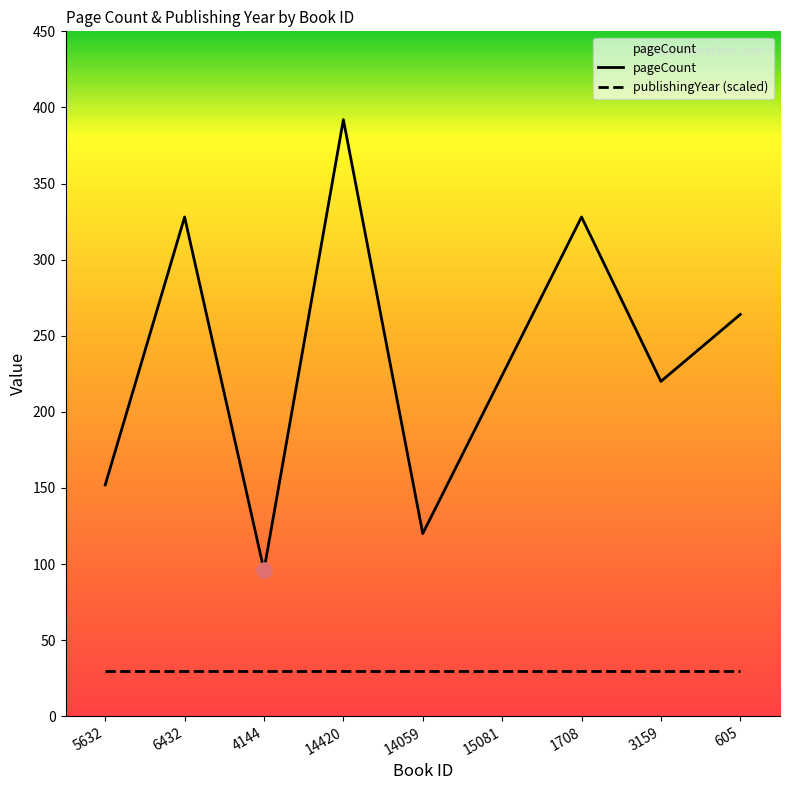

Which series has the largest Y range (max minus min)?

pageCount